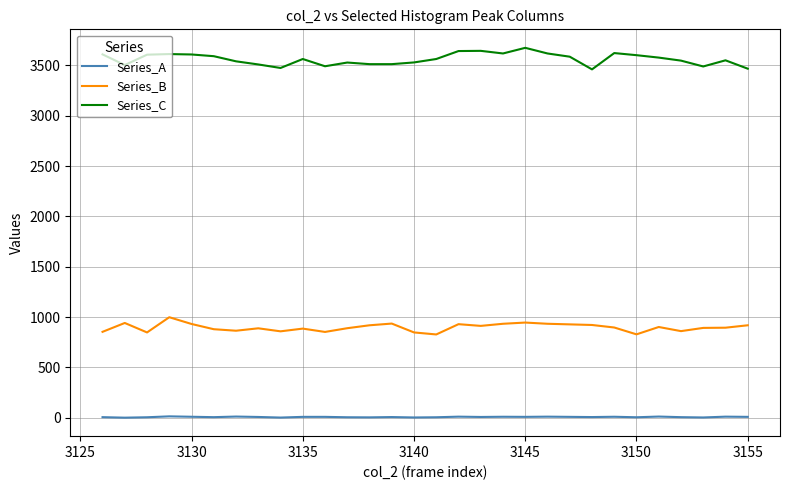

What is the greatest value displayed?

3673